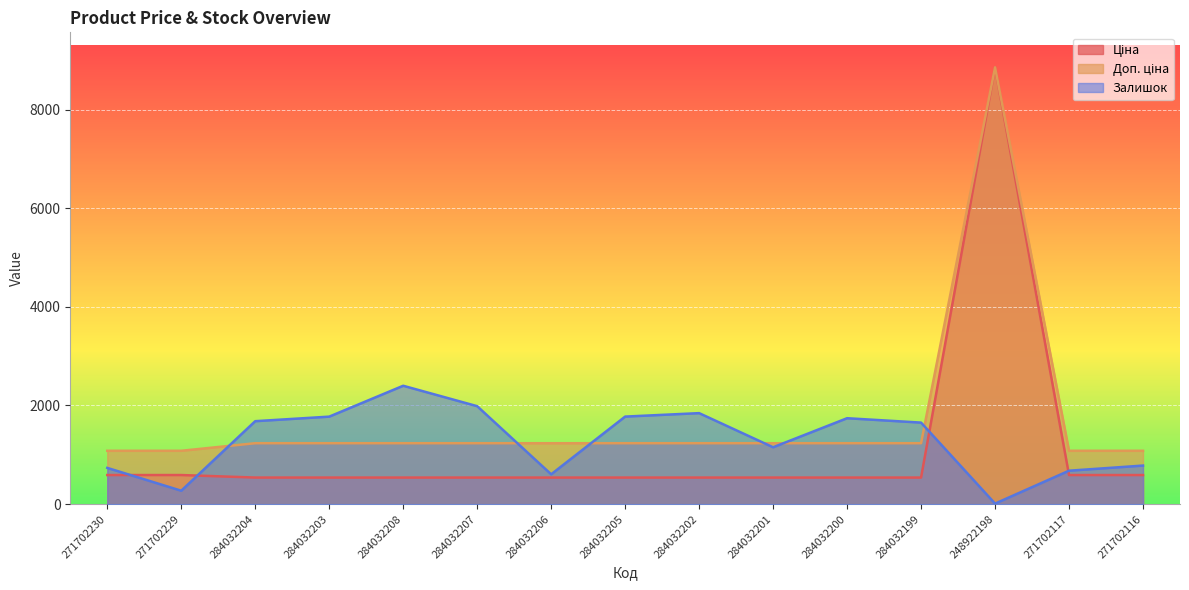

List the labels in order of Залишок value, largest first.

284032208, 284032207, 284032202, 284032205, 284032203, 284032200, 284032204, 284032199, 284032201, 271702116, 271702230, 271702117, 284032206, 271702229, 248922198